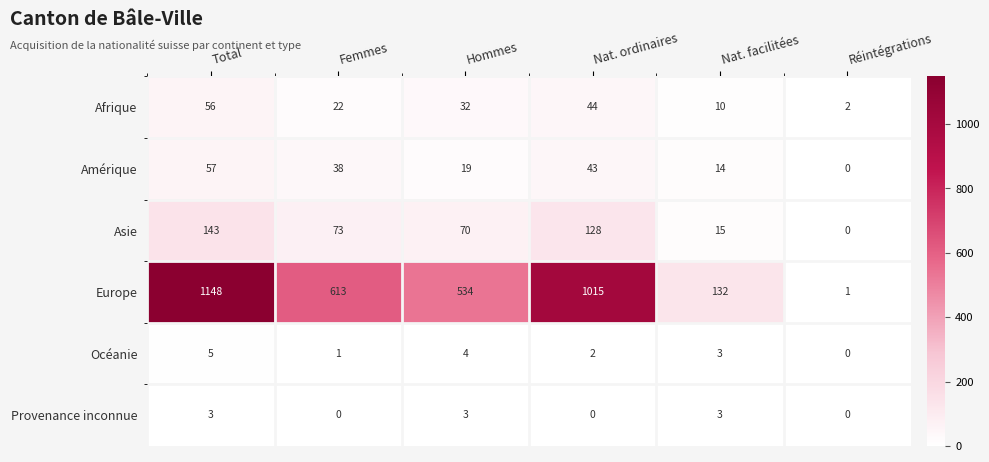

List the series in order of their peak value, lowest first.

Provenance inconnue, Océanie, Afrique, Amérique, Asie, Europe